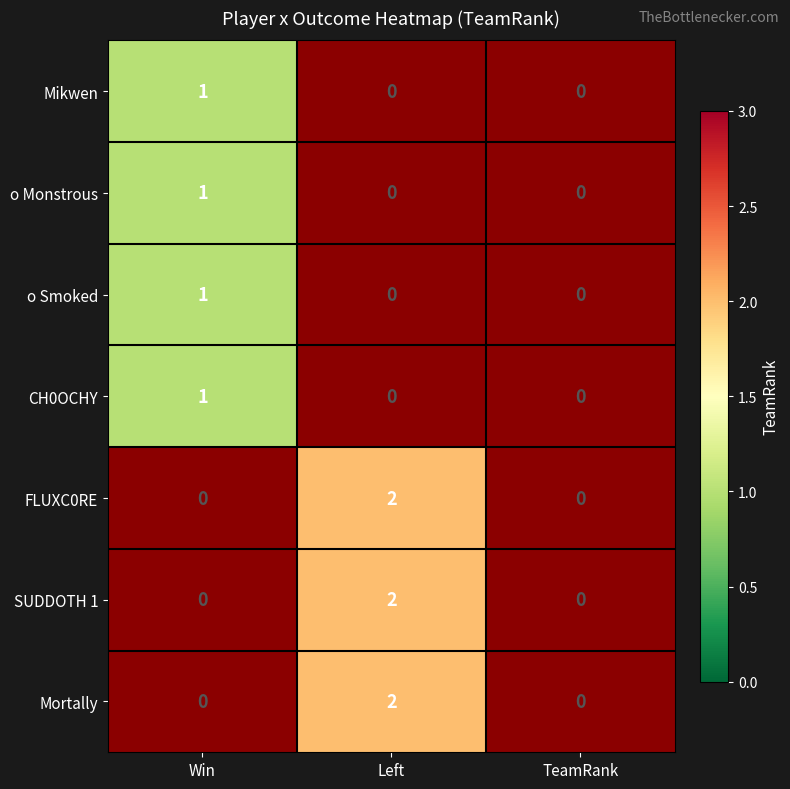

Count the number of data series in this chart.

7